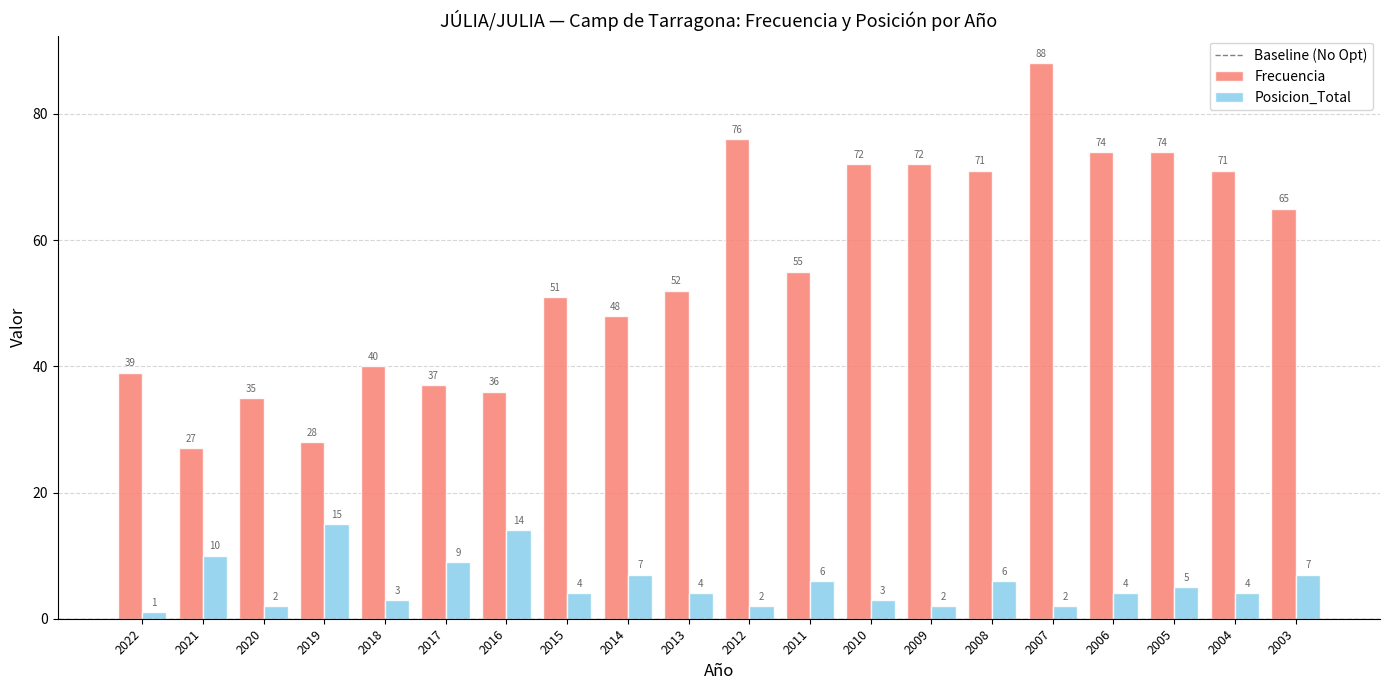

At which label does Posicion_Total first exceed 4?

2021